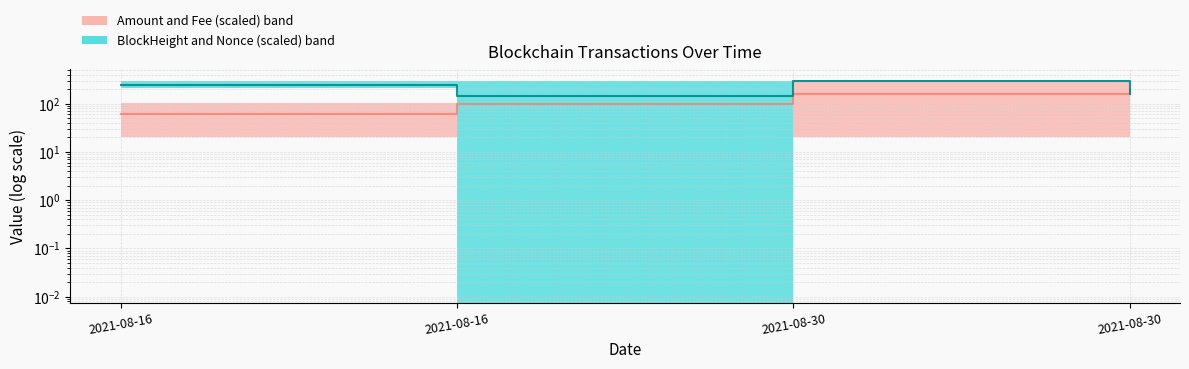

What is the total value across all series at 2021-08-30?

458.4